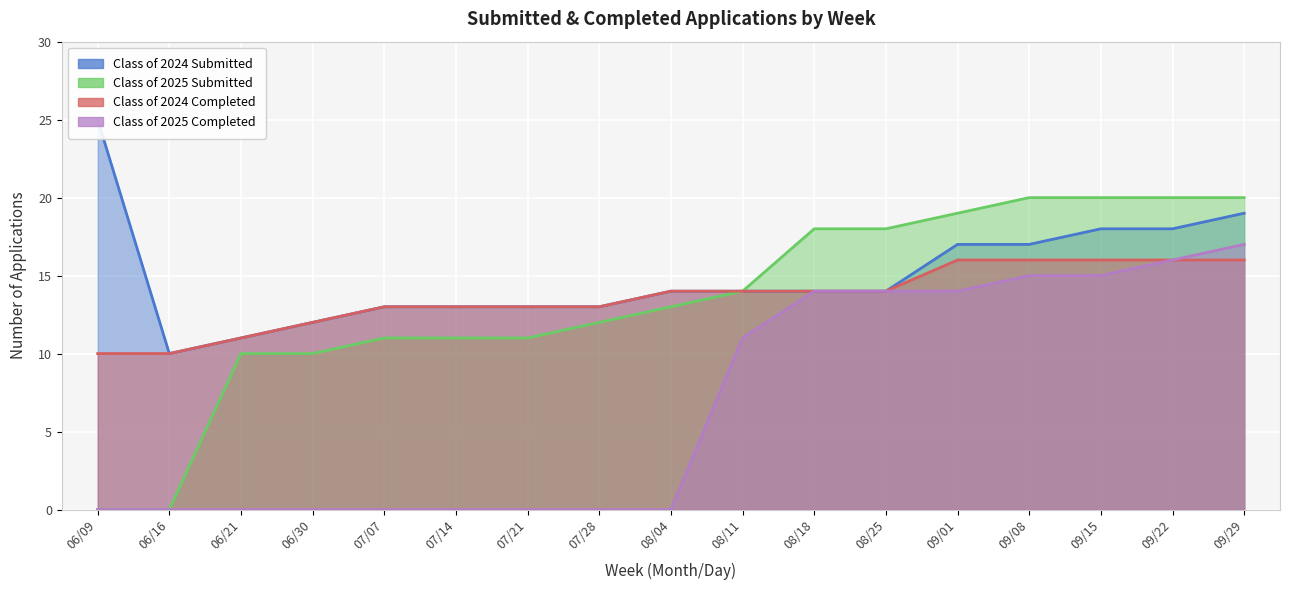

Reading left to right, extract all data points from this chart.

Class of 2024 Submitted: 25	10	11	12	13	13	13	13	14	14	14	14	17	17	18	18	19
Class of 2025 Submitted: 0	0	10	10	11	11	11	12	13	14	18	18	19	20	20	20	20
Class of 2024 Completed: 10	10	11	12	13	13	13	13	14	14	14	14	16	16	16	16	16
Class of 2025 Completed: 0	0	0	0	0	0	0	0	0	11	14	14	14	15	15	16	17